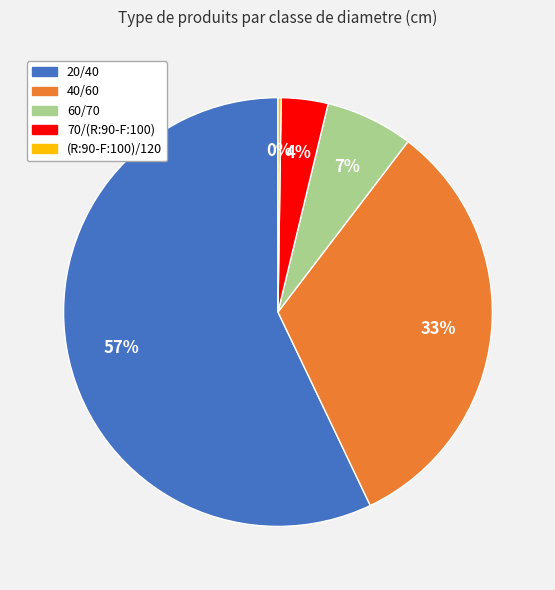

What is the largest slice in the pie chart?

20/40